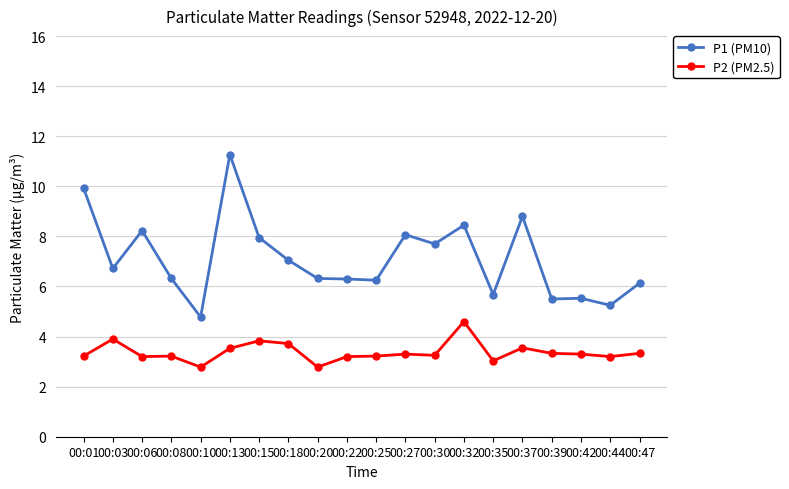

At 00:01, list the series in order from largest to smallest.

P1 (PM10), P2 (PM2.5)